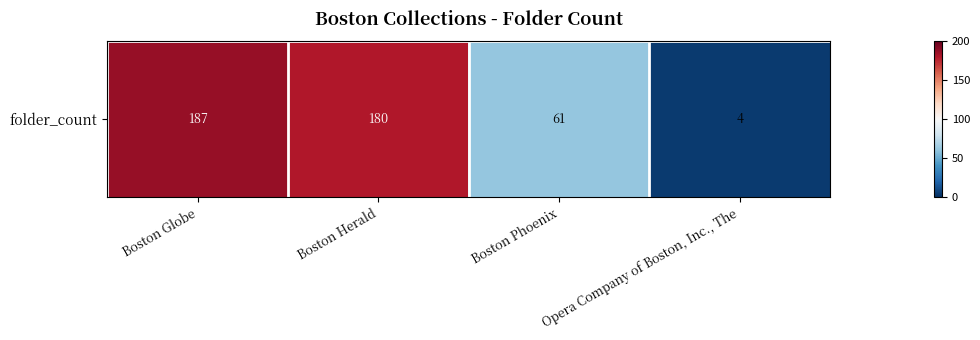

Between Opera Company of Boston, Inc., The and Boston Globe, which is larger?

Boston Globe